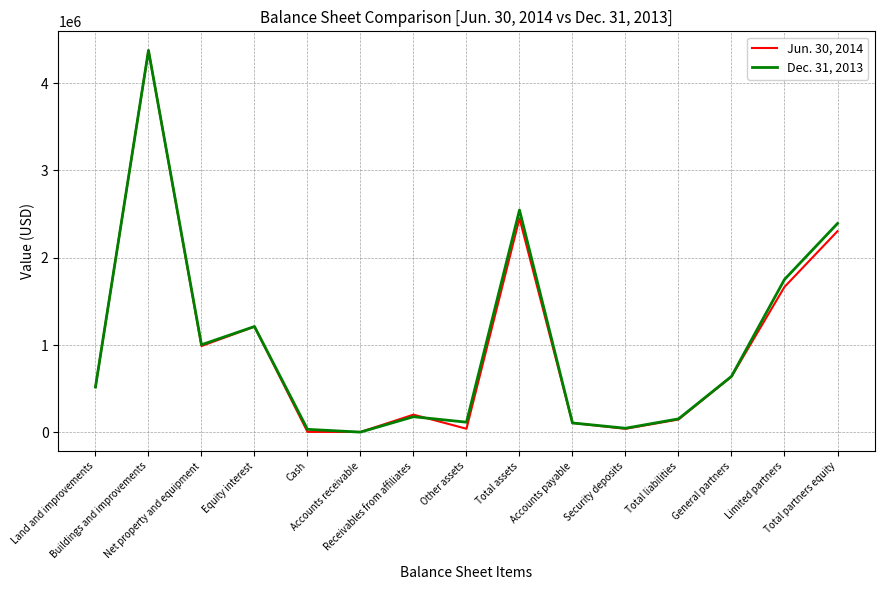

What is the average value of the Dec. 31, 2013 series?

1005014